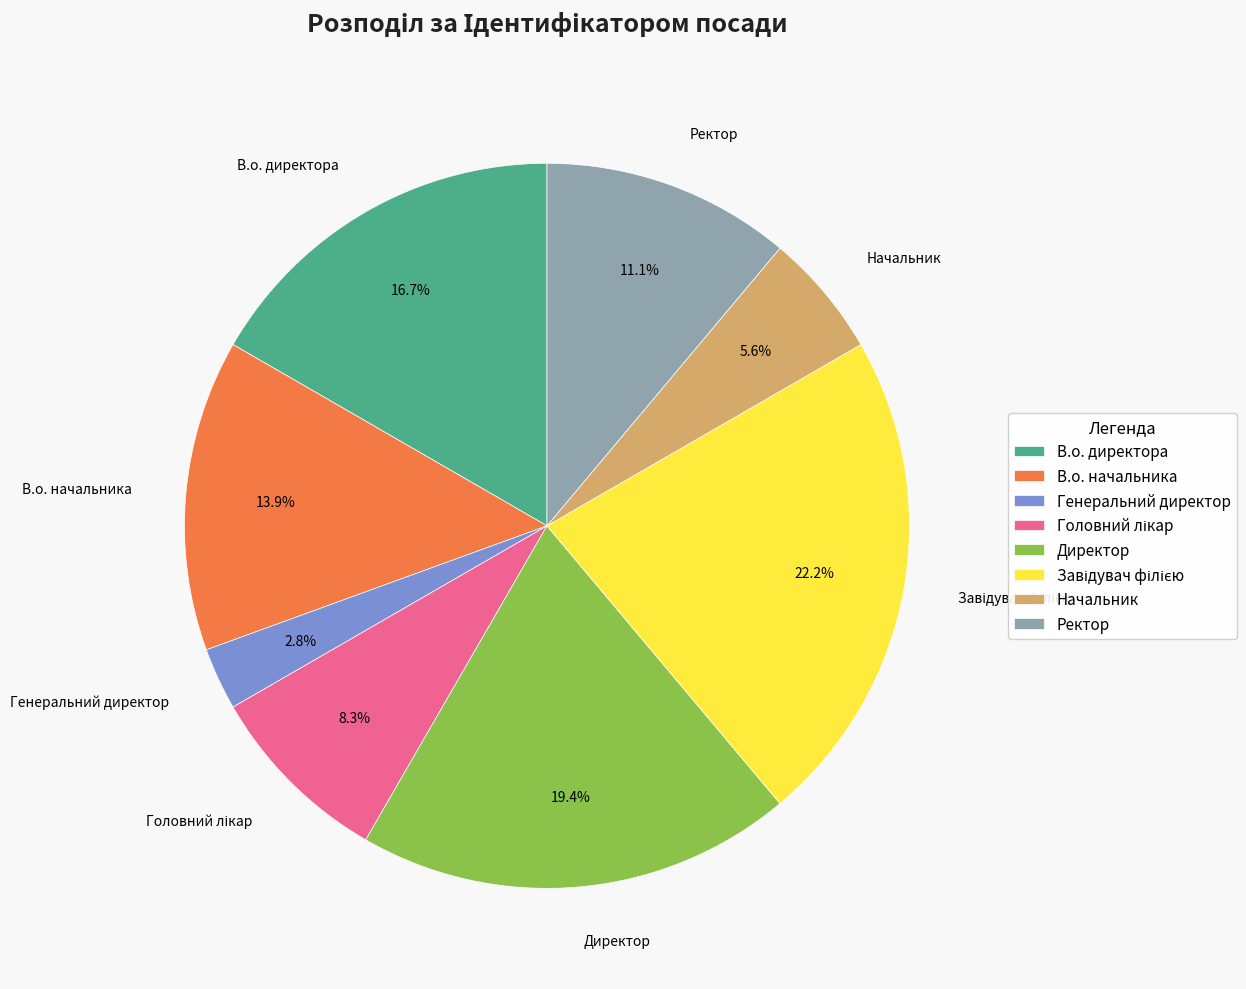

Between Директор and Ректор, which is larger?

Директор